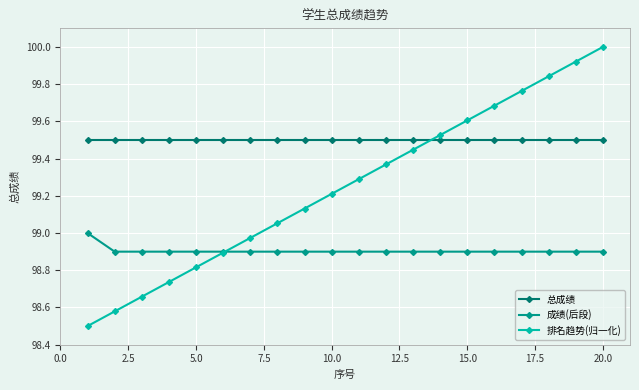

How many categories are shown in the chart?

20